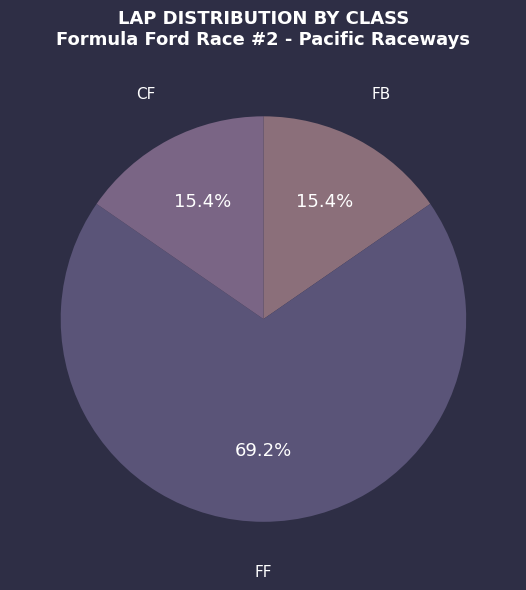

Between CF and FF, which is larger?

FF